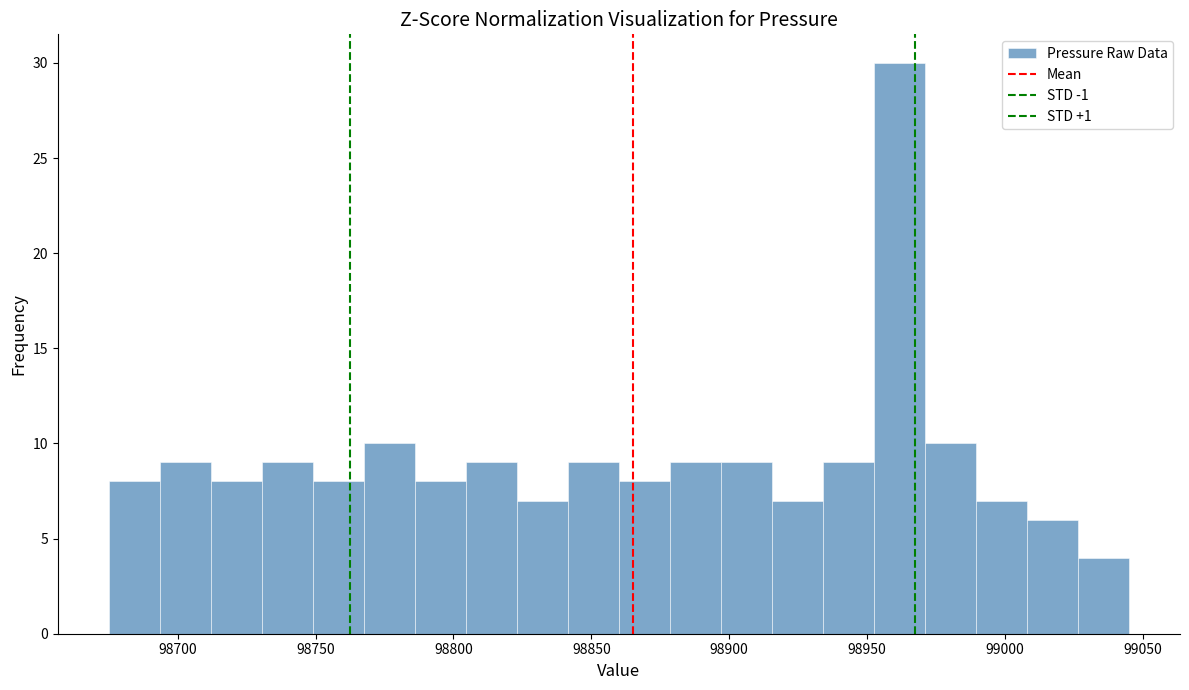

Around what value on the x-axis is the tallest bar? Give the approximate position of its centre, as read against the axis.

98960